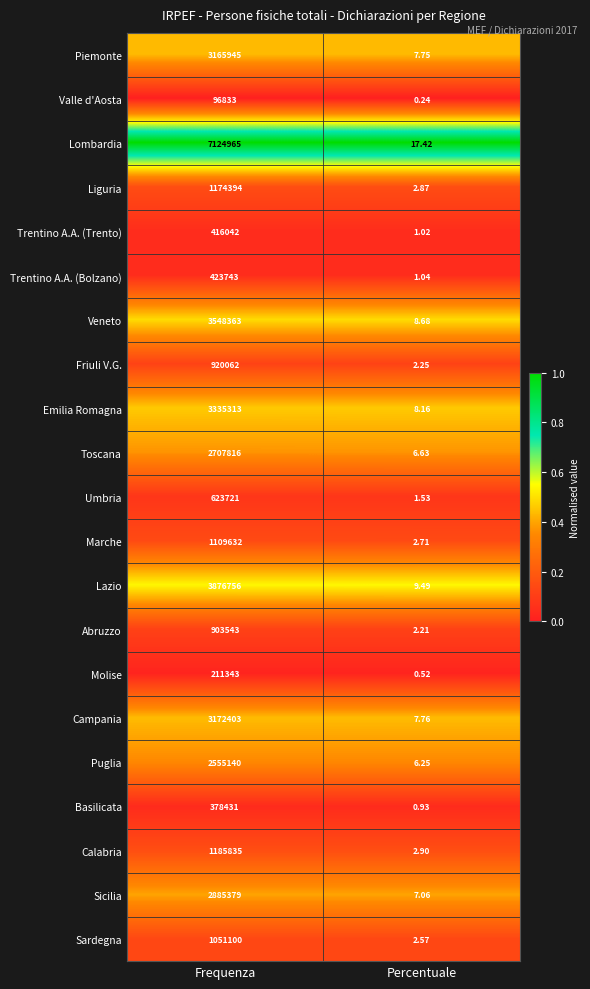

At which category is the sum across all series the highest?

Frequenza